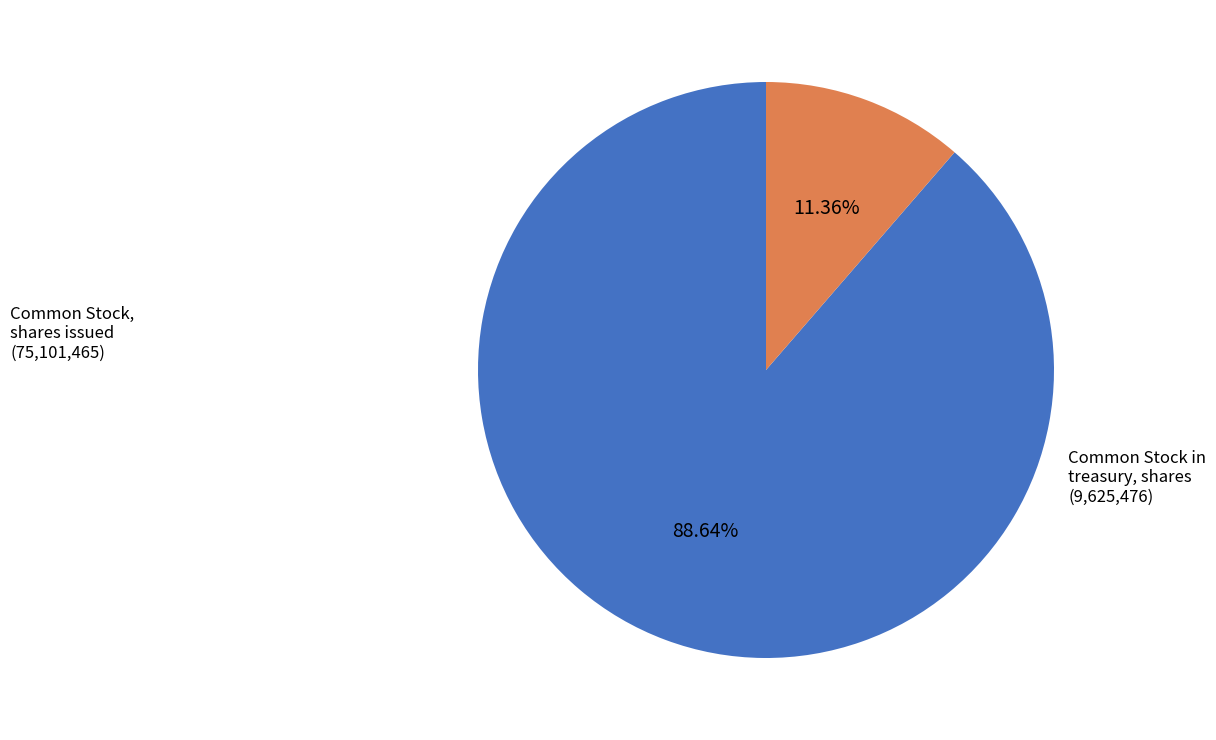

Is there any slice that represents more than half of the pie?

Yes